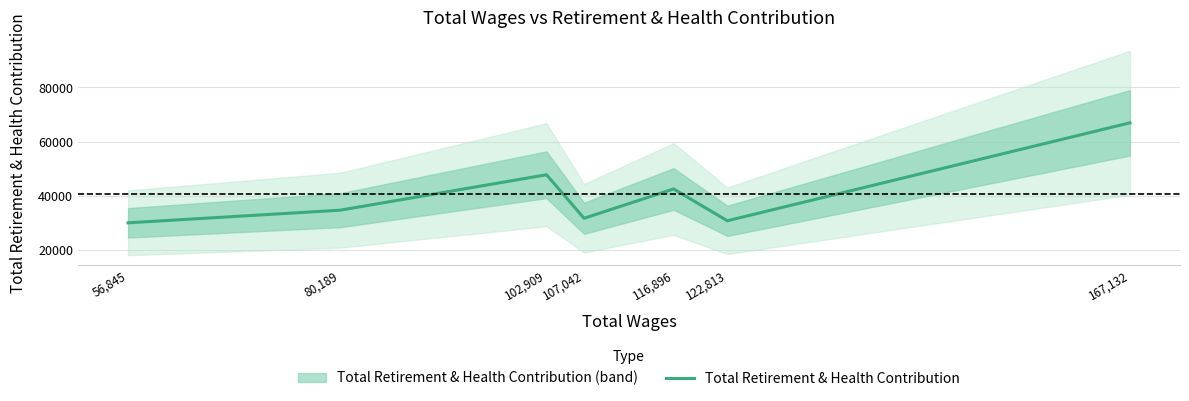

What is the change in value from 56,845 to 102,909?

+17702